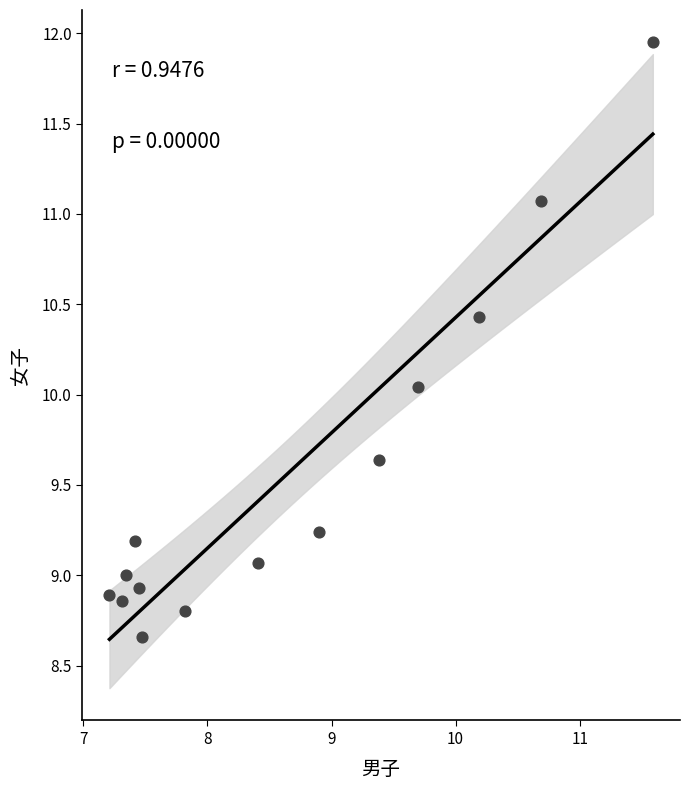

What is the range of X values (max minus min)?

4.4